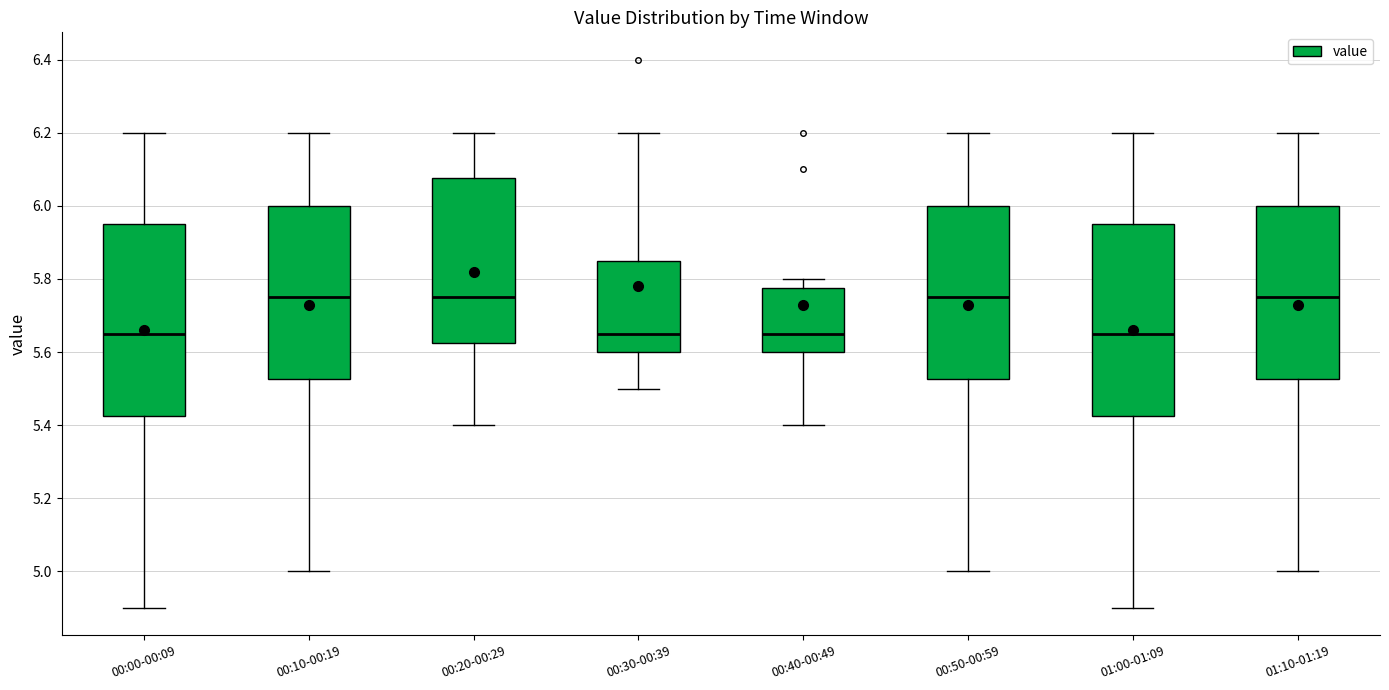

Where does the lower whisker of the box for 01:10-01:19 end on the y-axis? The values are not printed on the chart, so give them approximately, as read against the axis.

5.00